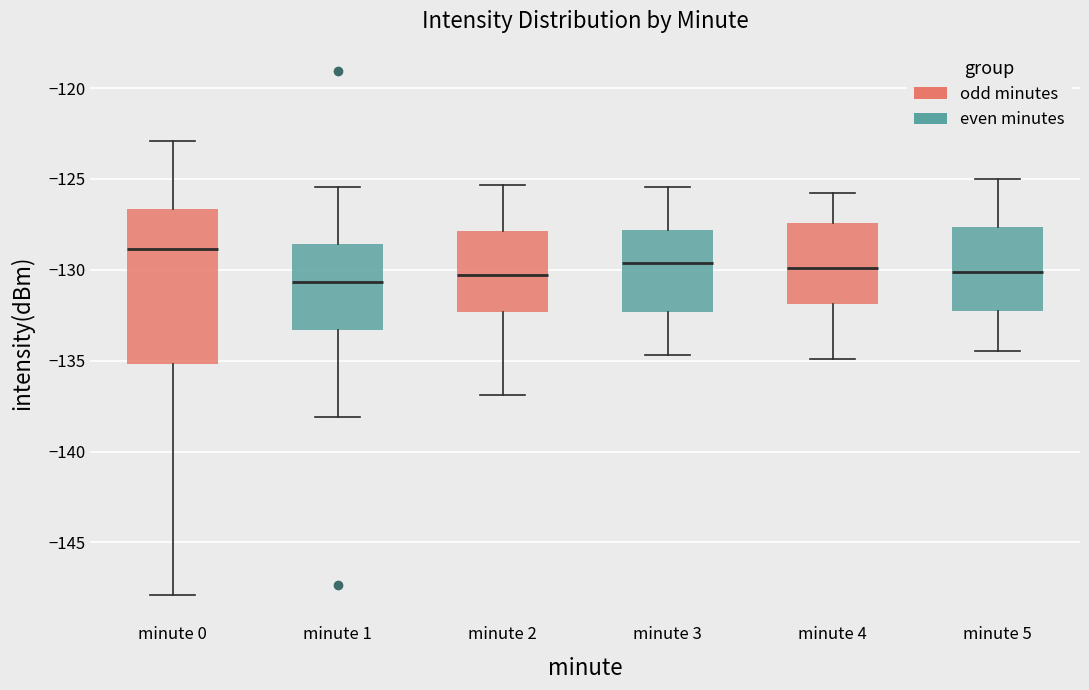

Which box has the highest median line?

minute 0